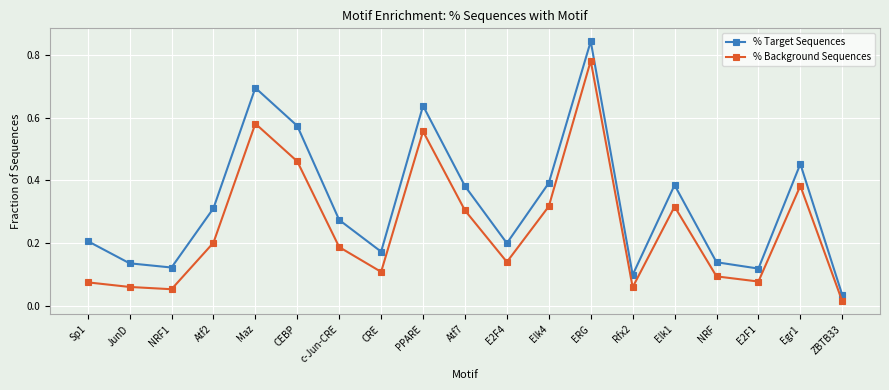

True or false: % Background Sequences and % Target Sequences intersect in this chart.

False